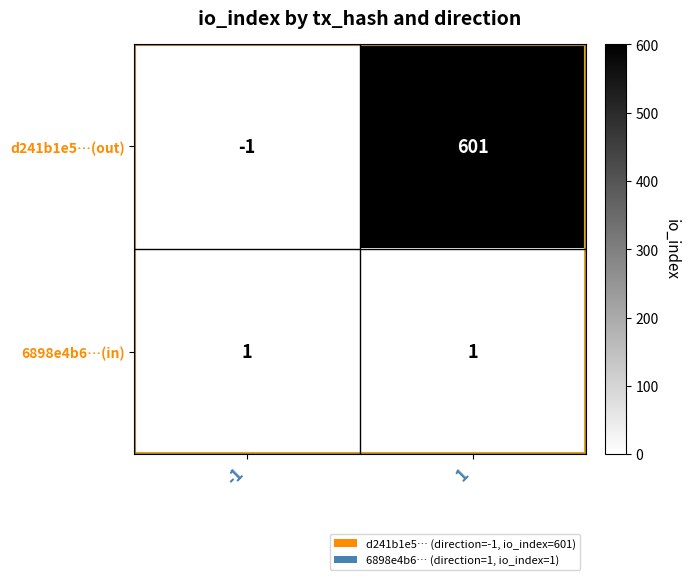

What is the approximate value of d241b1e5…(out) at 1?

601